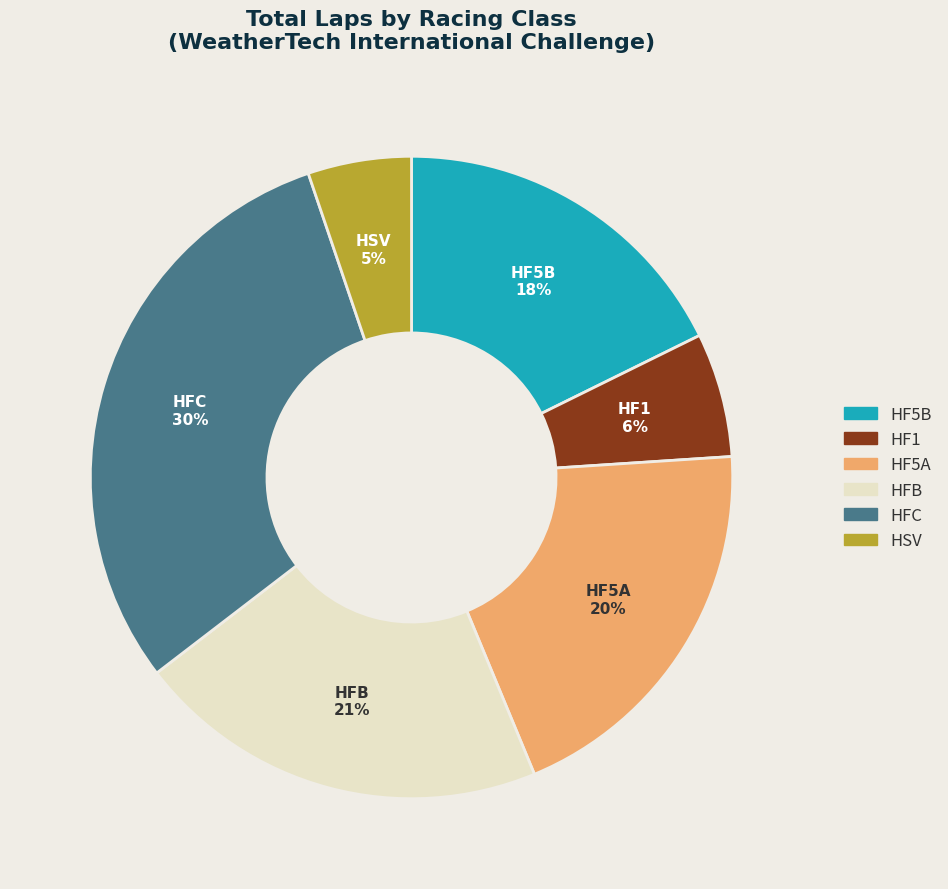

Do HF5B and HF1 together represent more than half of the pie?

No